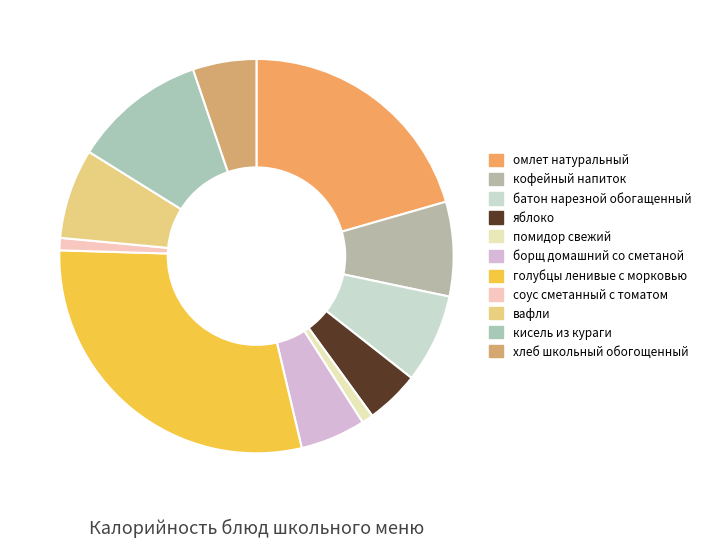

To the nearest percent, what is the difference between the largest and smallest slice percentages?

28%